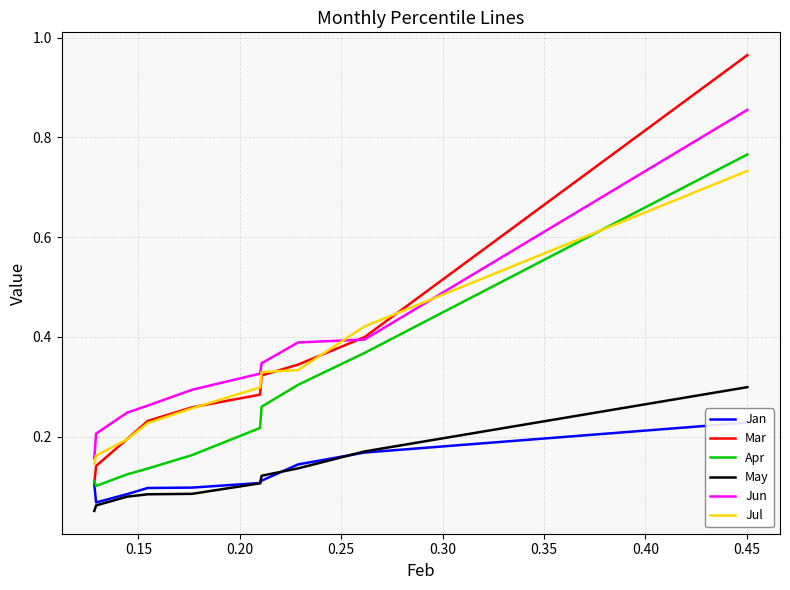

True or false: Jul and Mar intersect in this chart.

True